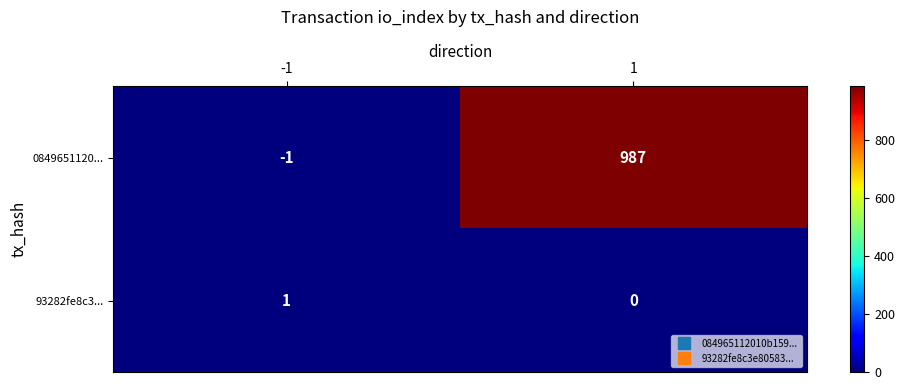

List the series in order of their overall mean, lowest first.

93282fe8c3..., 0849651120...